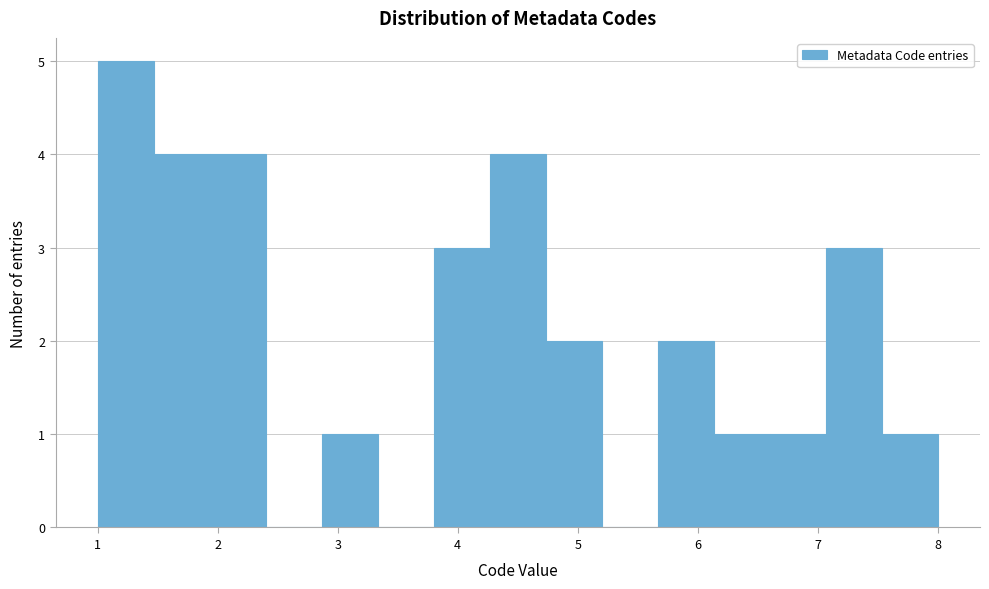

Reading left to right, list every bar in this chart as the range it spans on the x-axis followed by its height. Neither the bar edges nor the heights are printed on the chart, so give them approximately, as read against the axes.

1.0 to 1.5: 5
1.5 to 1.9: 4
1.9 to 2.4: 4
2.4 to 2.9: 0
2.9 to 3.3: 1
3.3 to 3.8: 0
3.8 to 4.3: 3
4.3 to 4.7: 4
4.7 to 5.2: 2
5.2 to 5.7: 0
5.7 to 6.1: 2
6.1 to 6.6: 1
6.6 to 7.1: 1
7.1 to 7.5: 3
7.5 to 8.0: 1